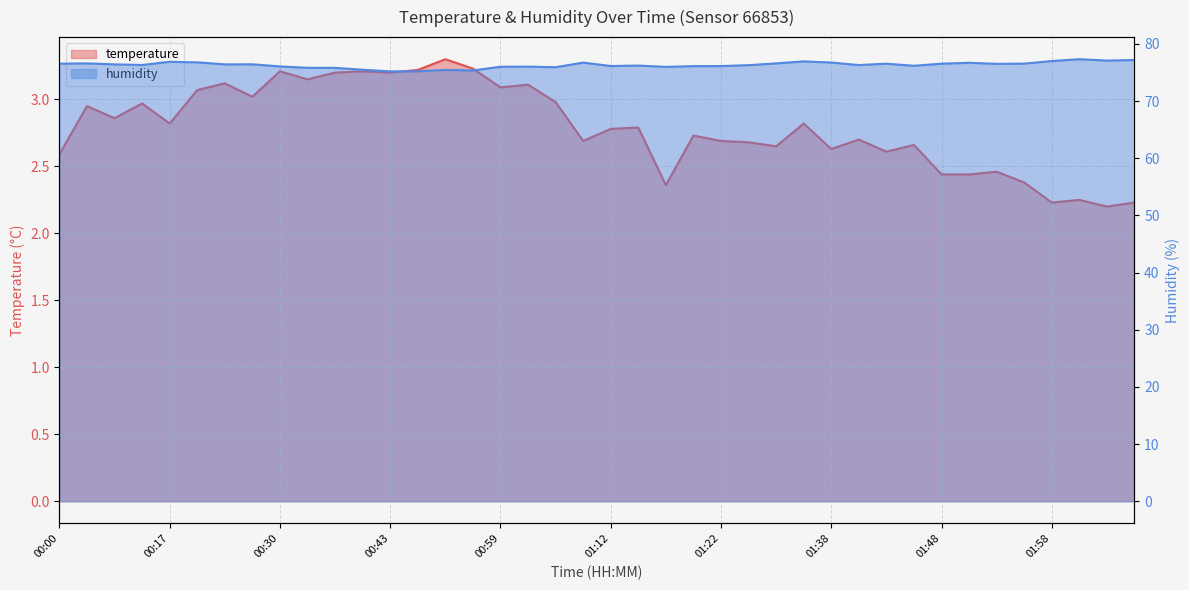

True or false: humidity and temperature intersect in this chart.

False